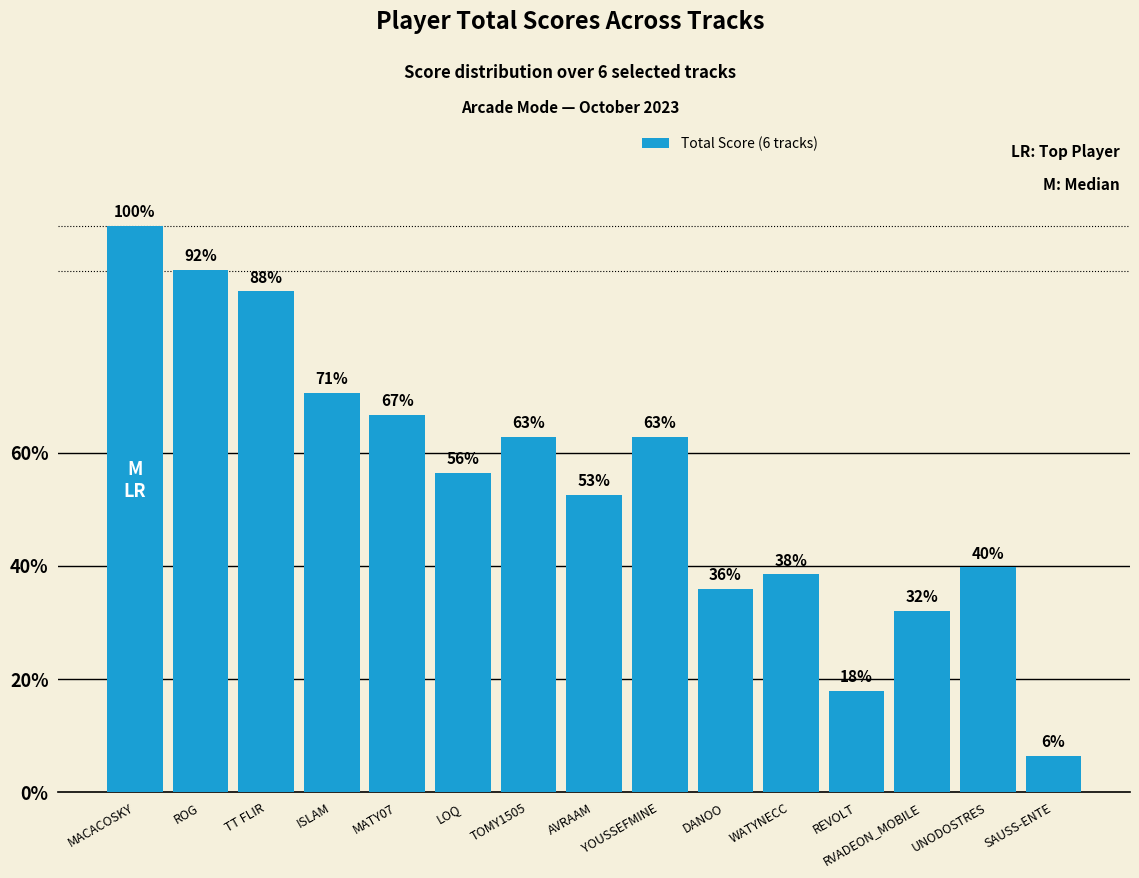

Where is the data nearest to the value 0?

SAUSS-ENTE